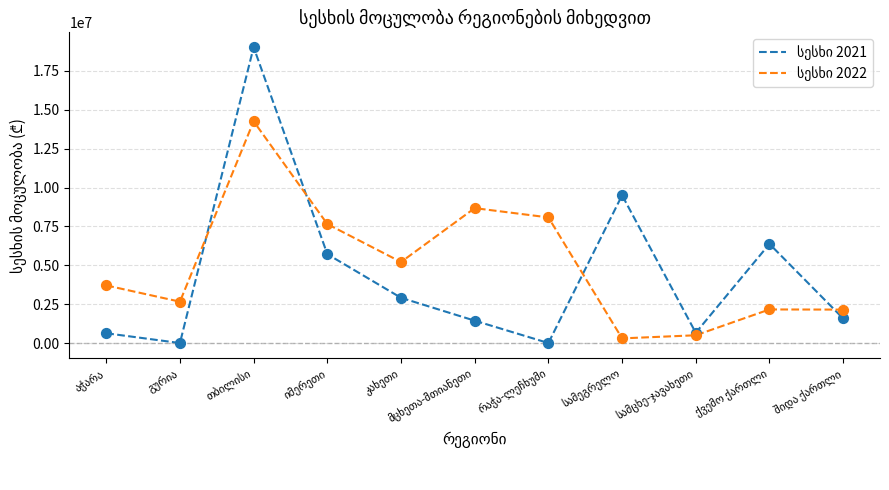

Which series contains the highest Y value?

სესხი 2021